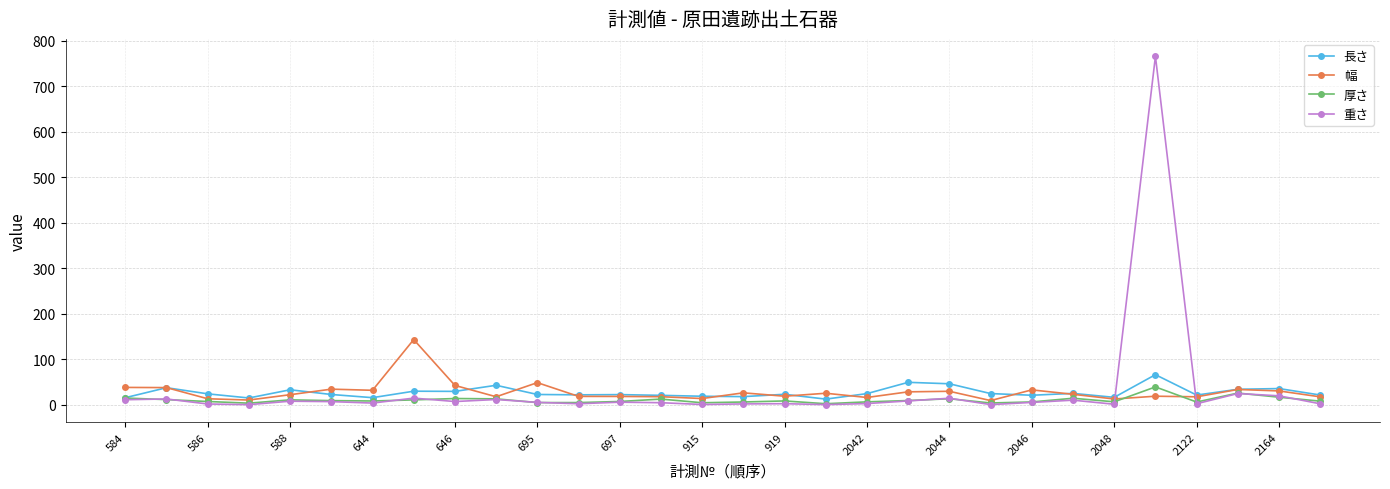

Which series has the largest range (max minus min)?

重さ